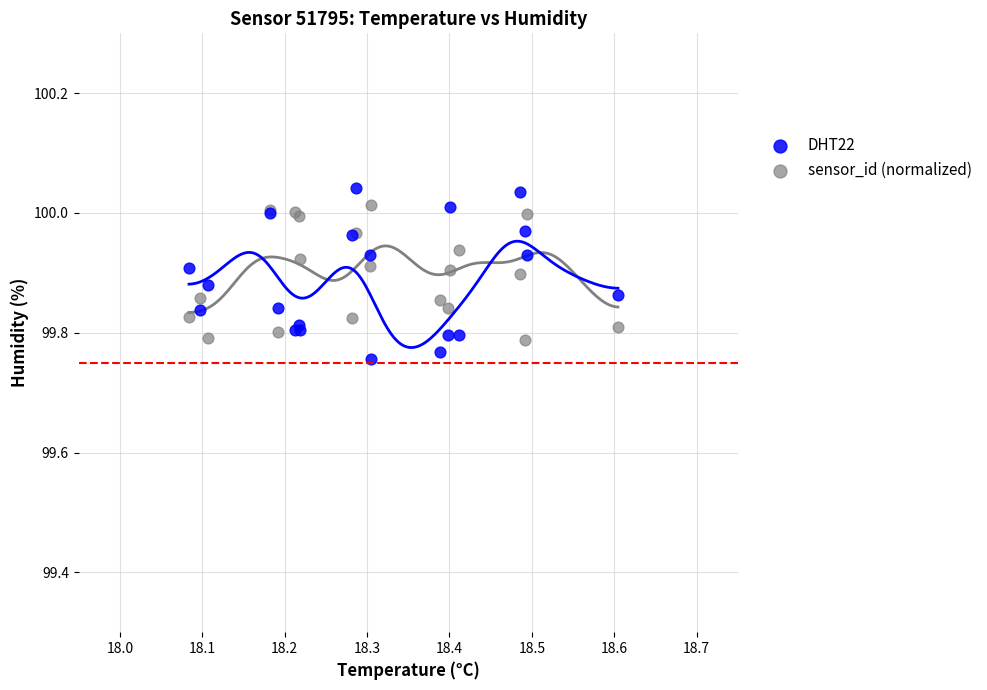

Which series has the widest spread of Y values?

DHT22